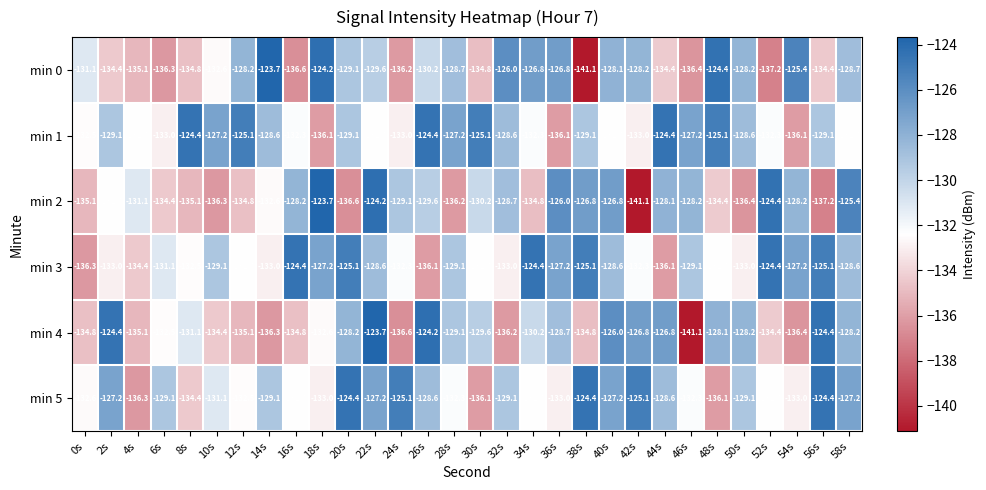

At 18s, list the series in order from largest to smallest.

min 2, min 0, min 3, min 4, min 5, min 1